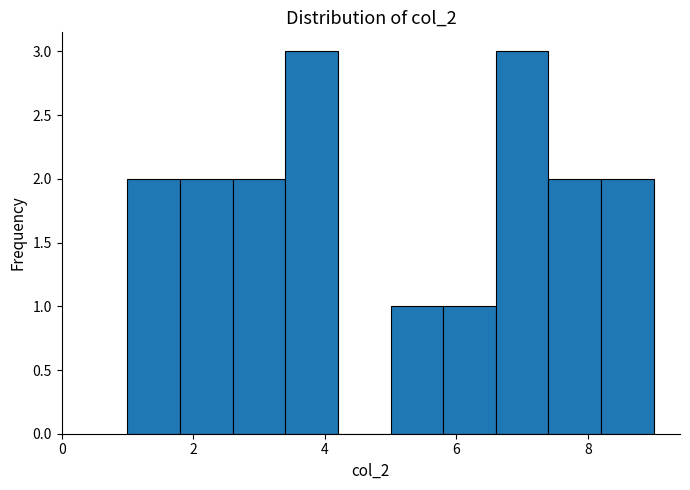

Reading left to right, transcribe this chart: for each bar, give the range it covers on the x-axis and its height. The values are not printed on the chart, so give them approximately, as read against the axis.

1.0 to 1.8: 2
1.8 to 2.6: 2
2.6 to 3.4: 2
3.4 to 4.2: 3
4.2 to 5.0: 0
5.0 to 5.8: 1
5.8 to 6.6: 1
6.6 to 7.4: 3
7.4 to 8.2: 2
8.2 to 9.0: 2